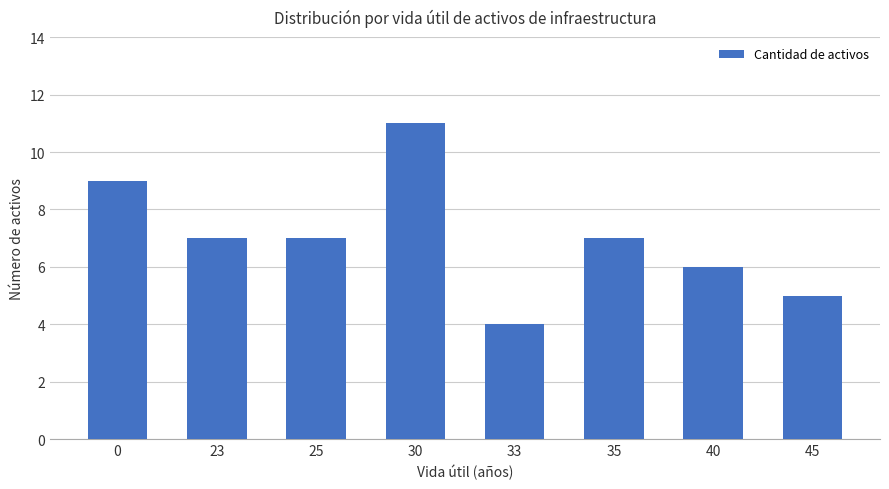

What is the smallest value displayed?

4